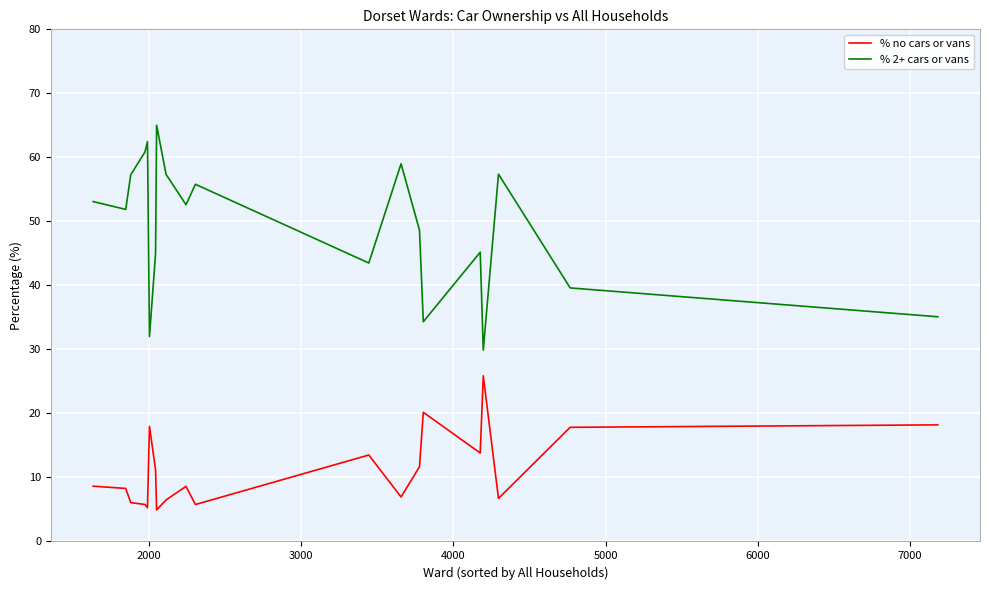

True or false: % 2+ cars or vans and % no cars or vans cross at least once.

False